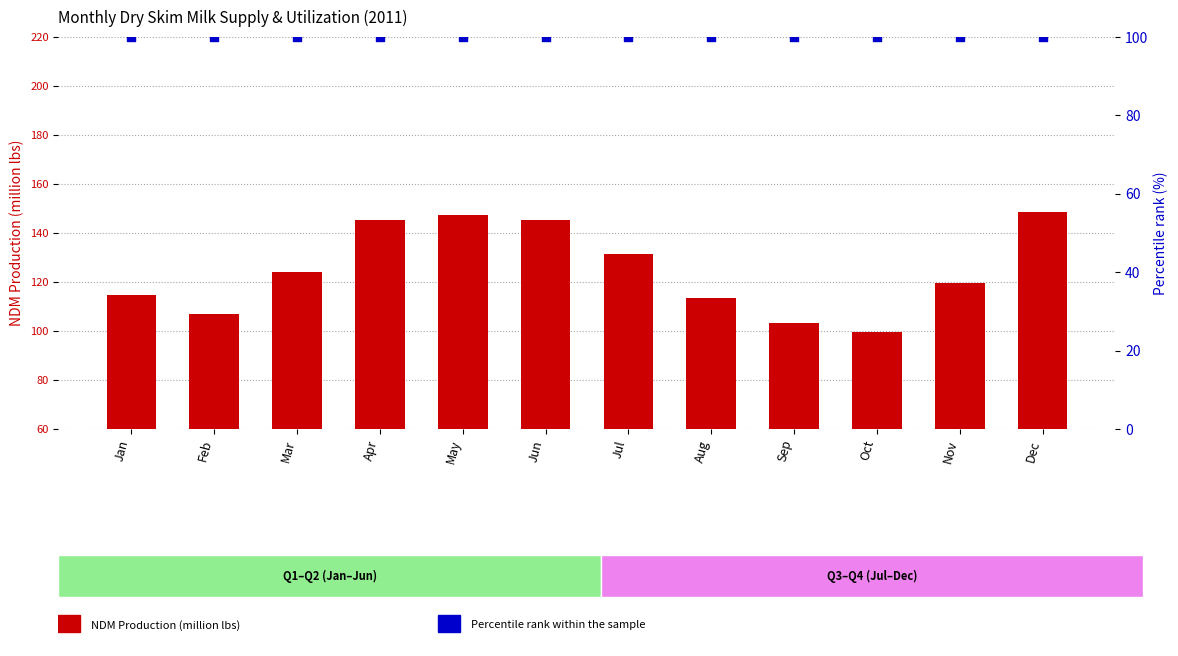

Which series contains the lowest Y value?

NDM Production